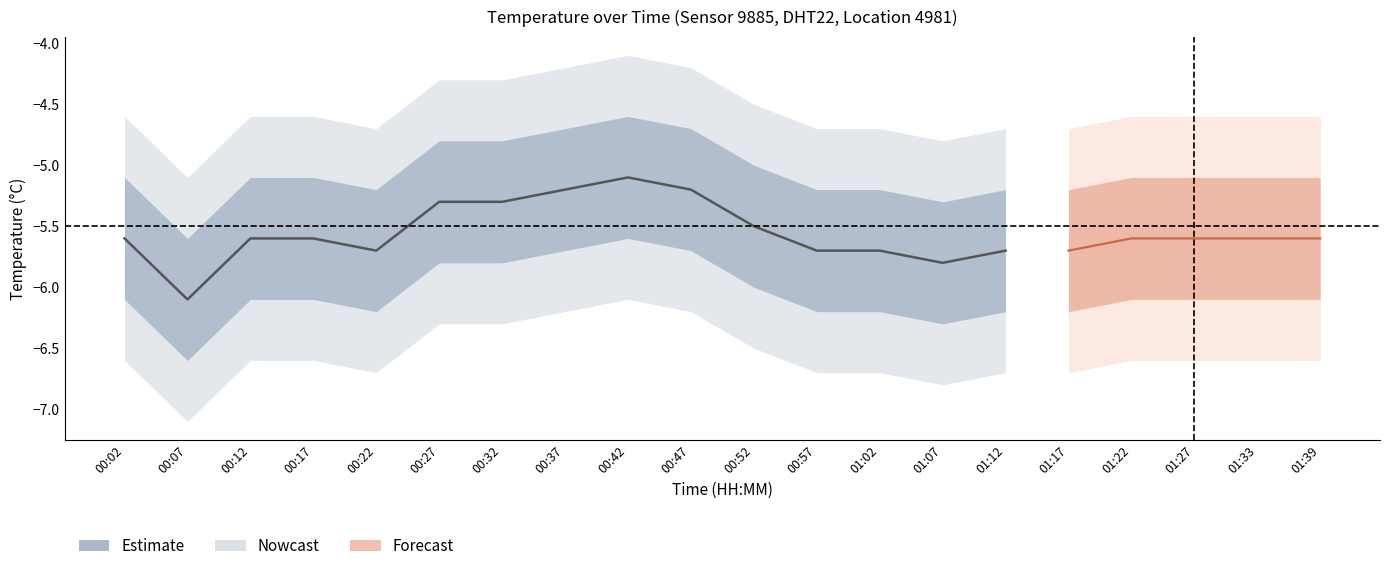

List the labels in order of temp_upper value, smallest first.

00:07, 01:07, 00:22, 00:57, 01:02, 01:12, 01:17, 00:02, 00:12, 00:17, 01:22, 01:27, 01:33, 01:39, 00:52, 00:27, 00:32, 00:37, 00:47, 00:42